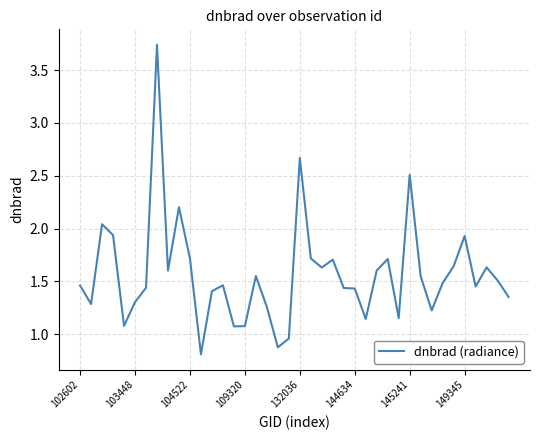

What is the smallest value displayed?

0.8